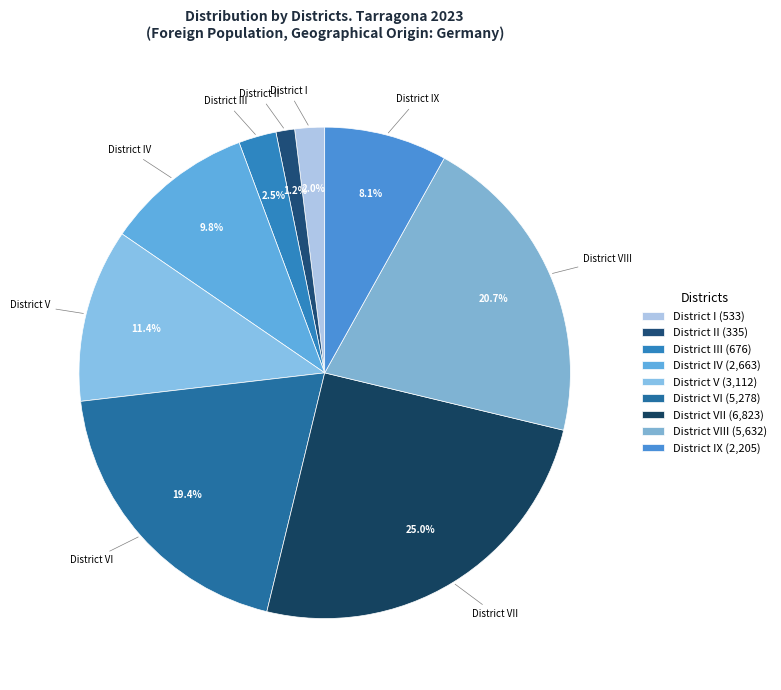

Between District II and District IX, which is larger?

District IX